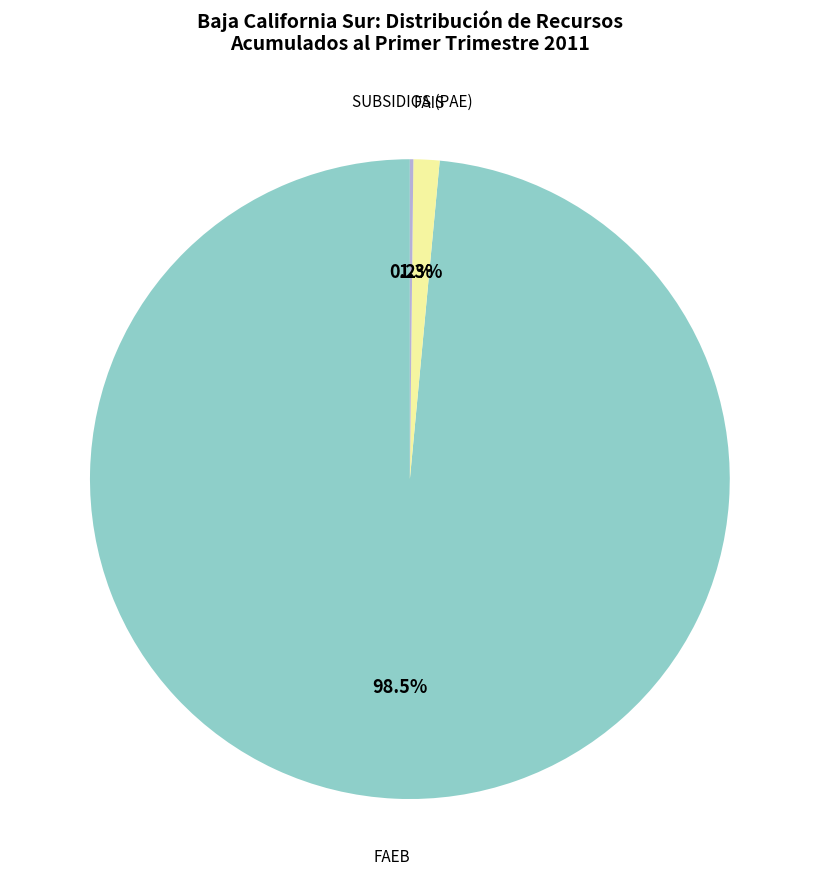

Does any single category account for the majority?

Yes